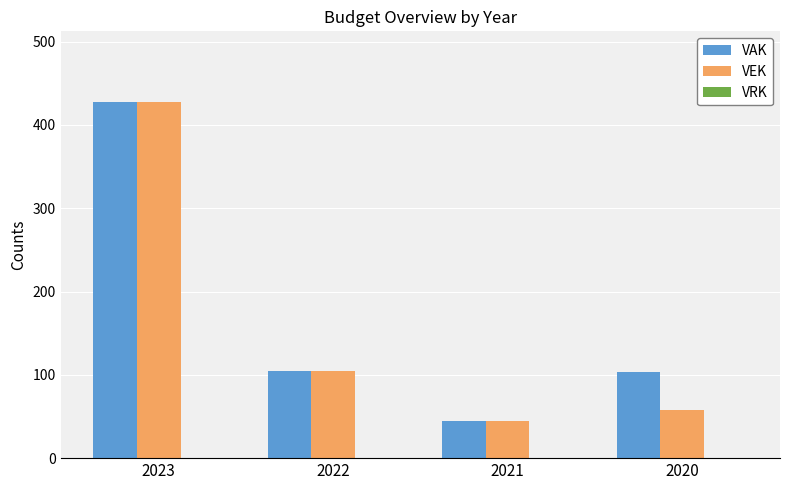

Which category has the highest value in the VEK series?

2023